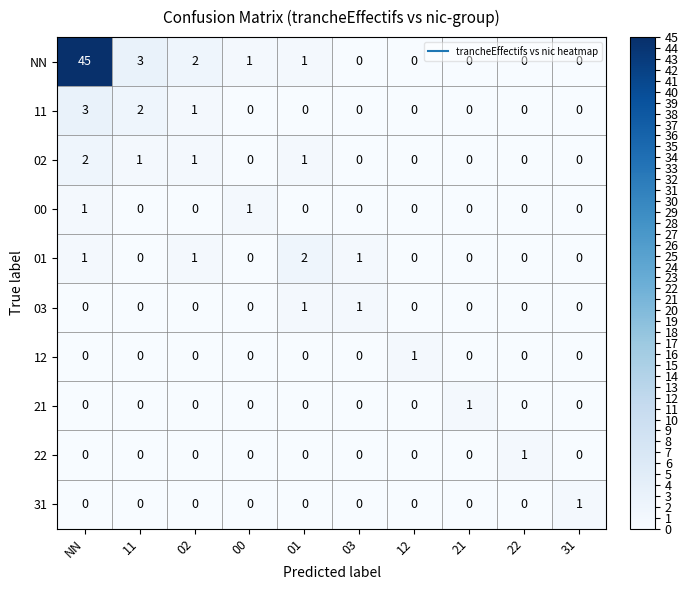

Is the value of 02 at 00 greater than the value of 01 at NN?

No